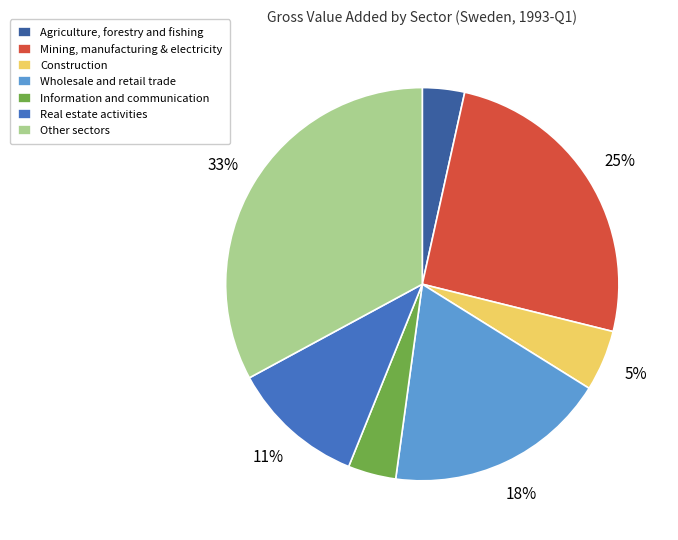

To the nearest percent, what is the average slice percentage?

14%